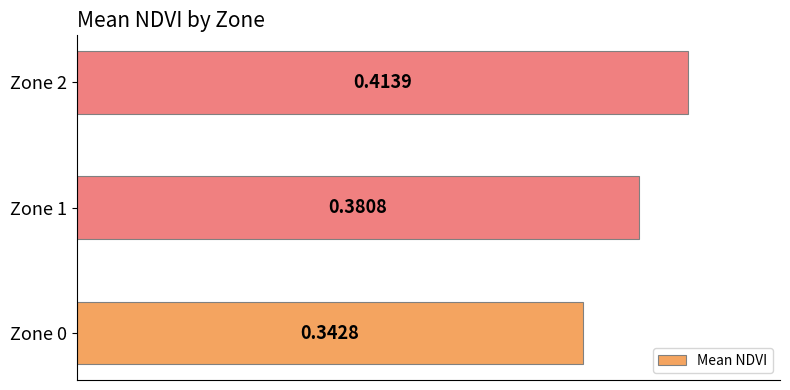

List the labels in order of value, smallest first.

Zone 0, Zone 1, Zone 2